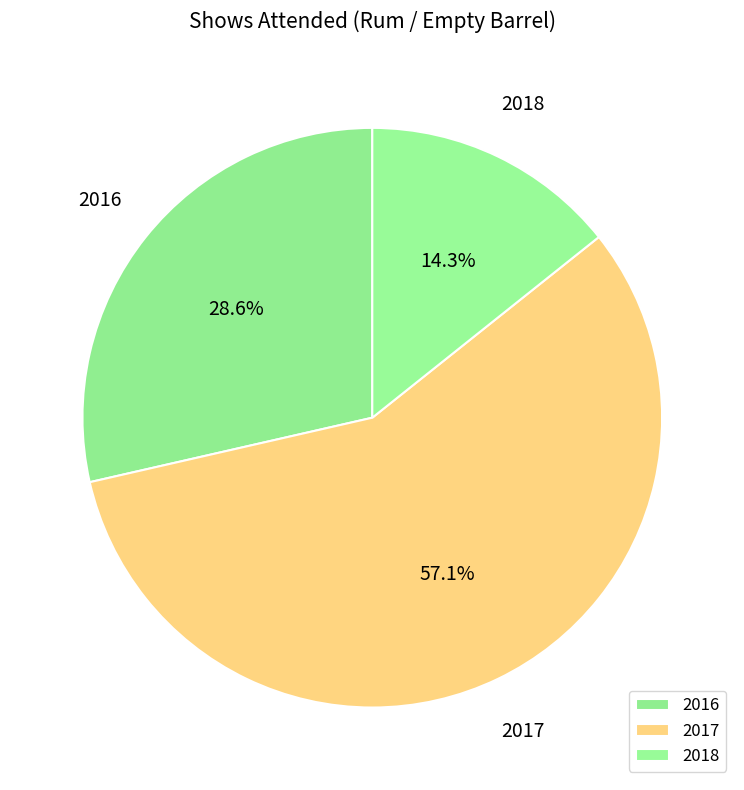

Is it true that 2018 is 27% of the pie?

False